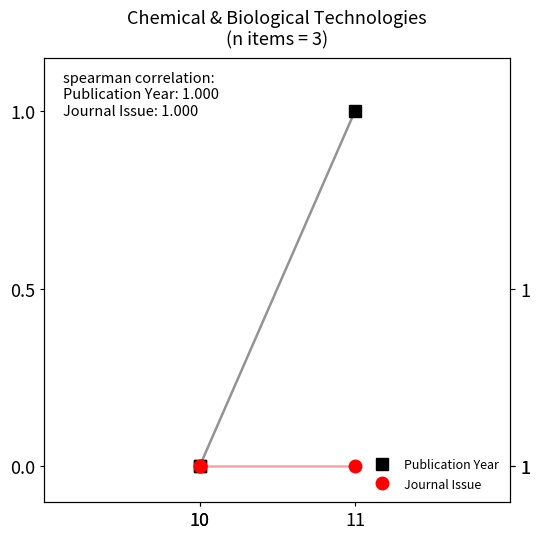

Rank the series at 11 from lowest to highest value.

Journal Issue, Publication Year